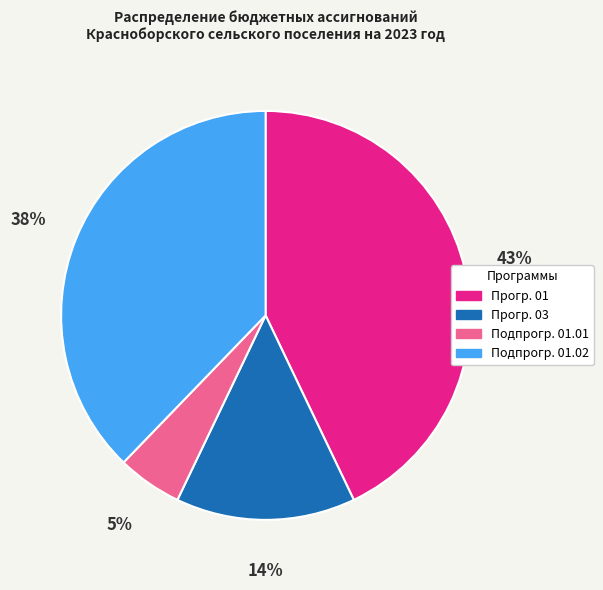

To the nearest percent, what is the difference between the largest and smallest slice percentages?

38%